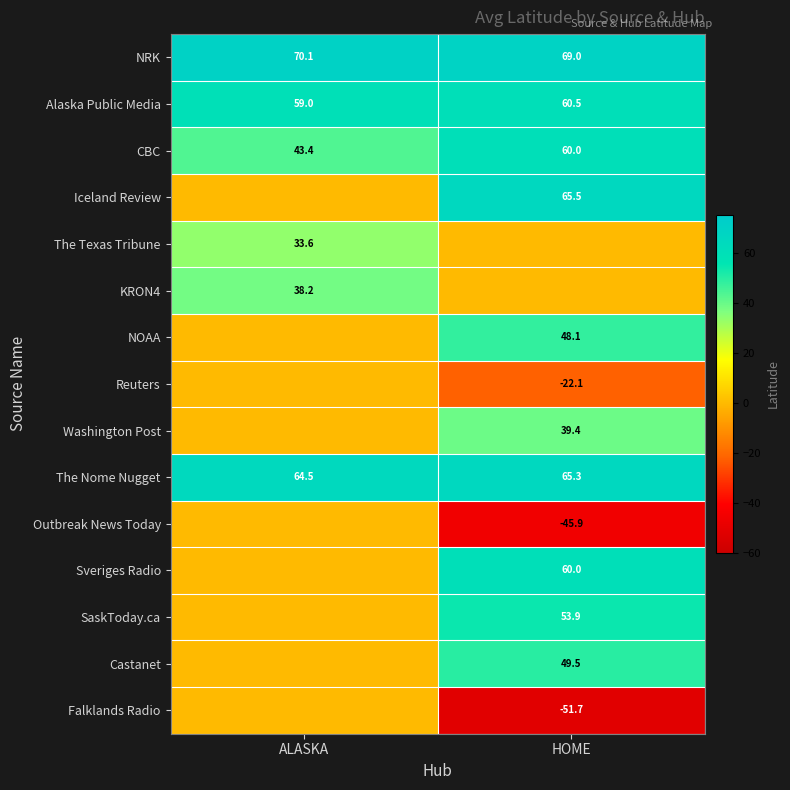

The value of Castanet at HOME is 49.5. True or false?

True